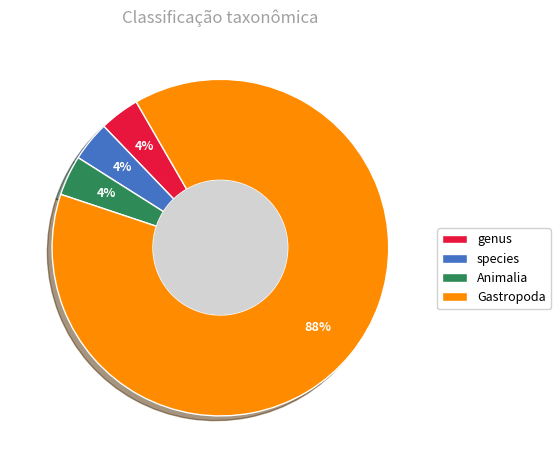

Combined, do Gastropoda and genus account for over 50%?

Yes